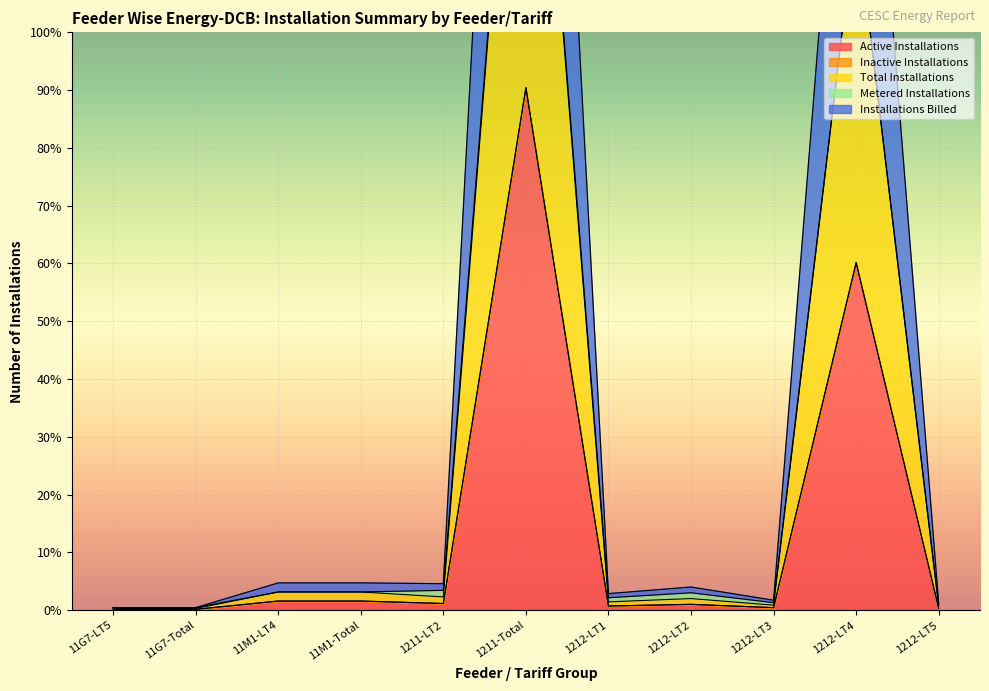

Is it true that Active Installations equals 421 at 1212-LT4?

True